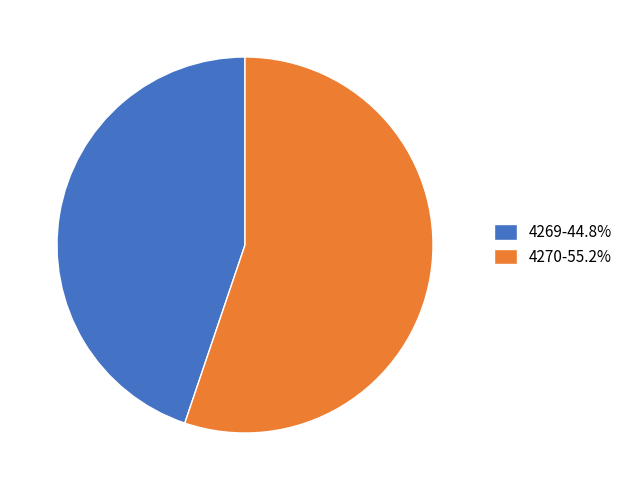

Which slice is the largest?

4270